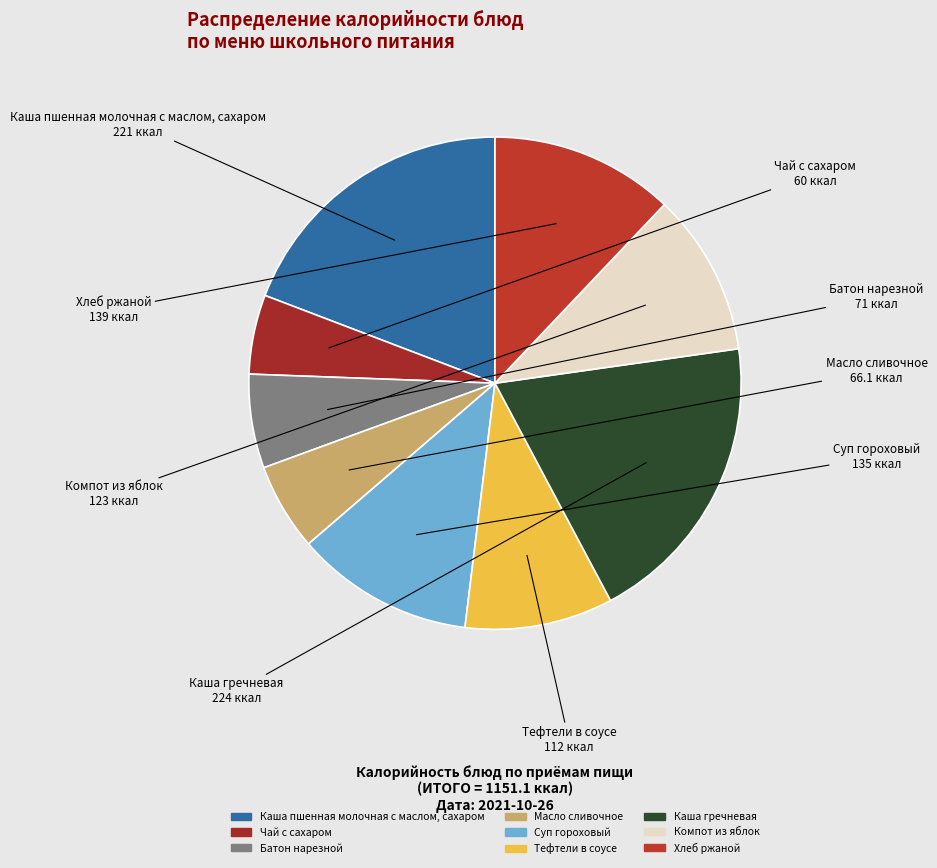

Is there any slice that represents more than half of the pie?

No